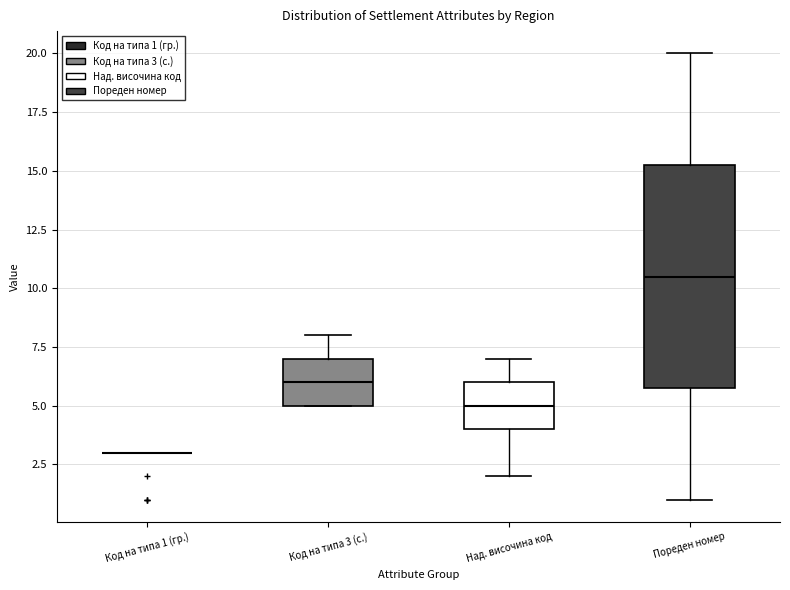

Reading left to right, read every box against the y-axis: the position of its median line, the range the box covers, and the ends of its whiskers. The values are not printed on the chart, so give them approximately, as read against the axis.

Код на типа 1 (гр.): box collapsed to a line at 3.0, whiskers 3.0 to 3.0
Код на типа 3 (с.): median 6.0, box 5.0 to 7.0, whiskers 5.0 to 8.0
Над. височина код: median 5.0, box 4.0 to 6.0, whiskers 2.0 to 7.0
Пореден номер: median 10.5, box 6.0 to 15.5, whiskers 1.0 to 20.0